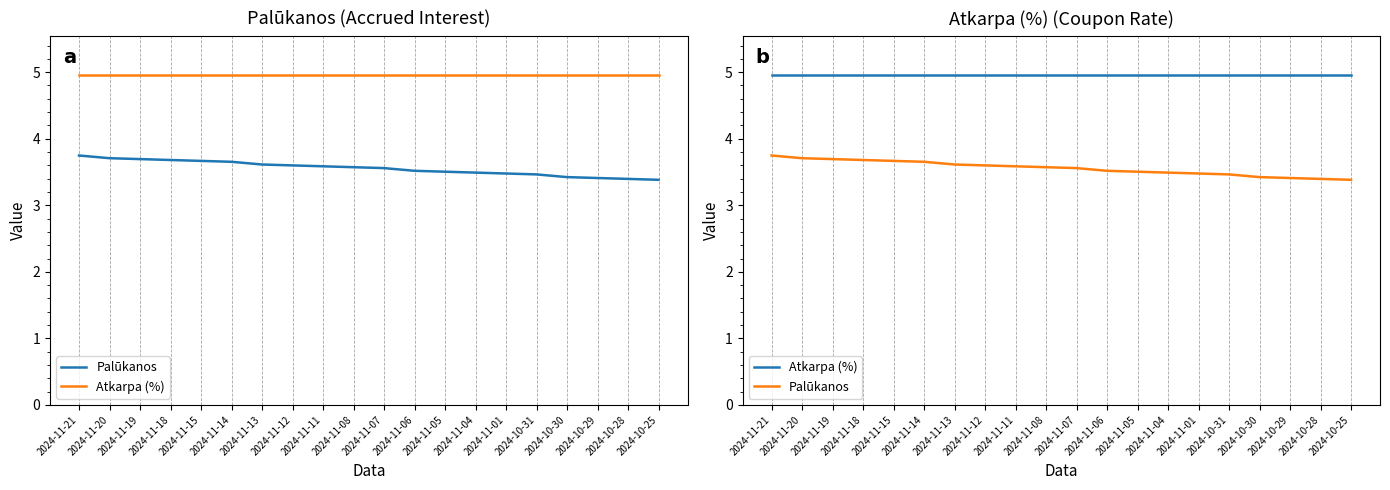

Which category has the highest value in the Palūkanos series?

2024-11-21